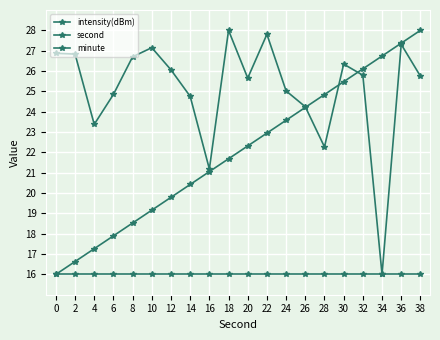

What is the total value across all series at 4?

56.6